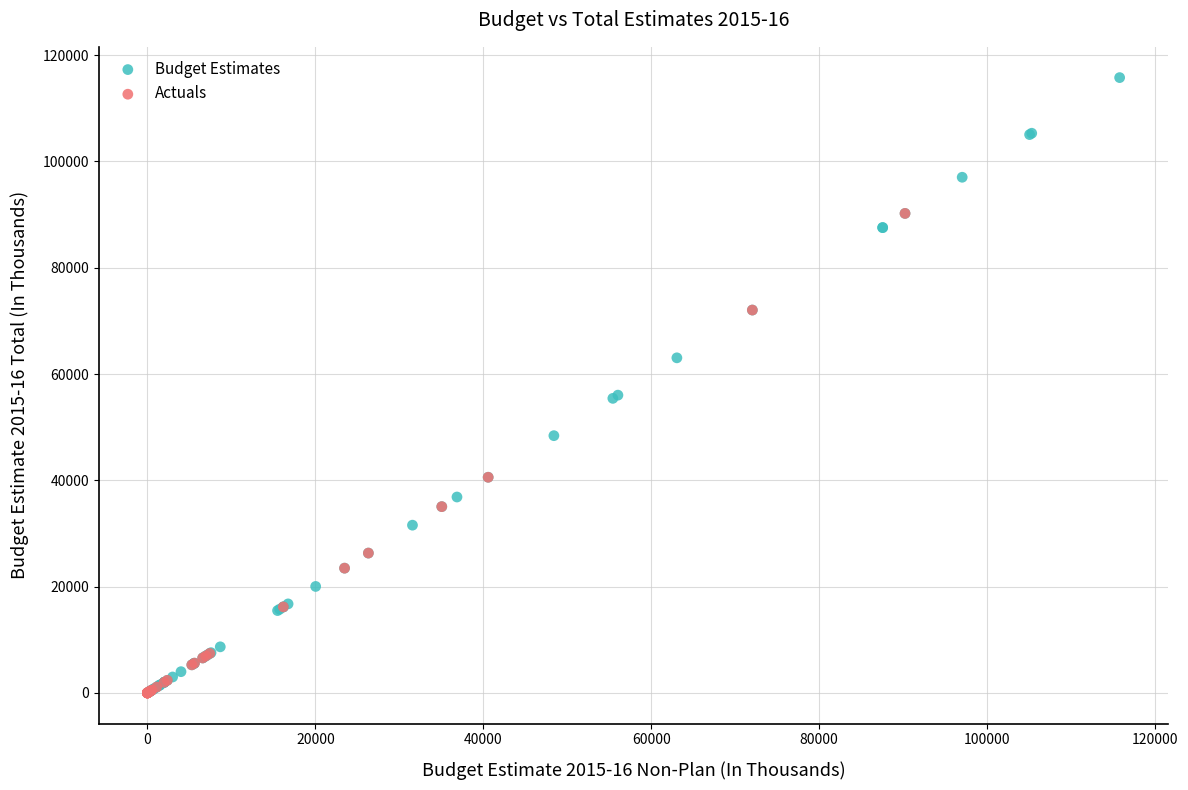

Which series has the widest spread of Y values?

Budget Estimates